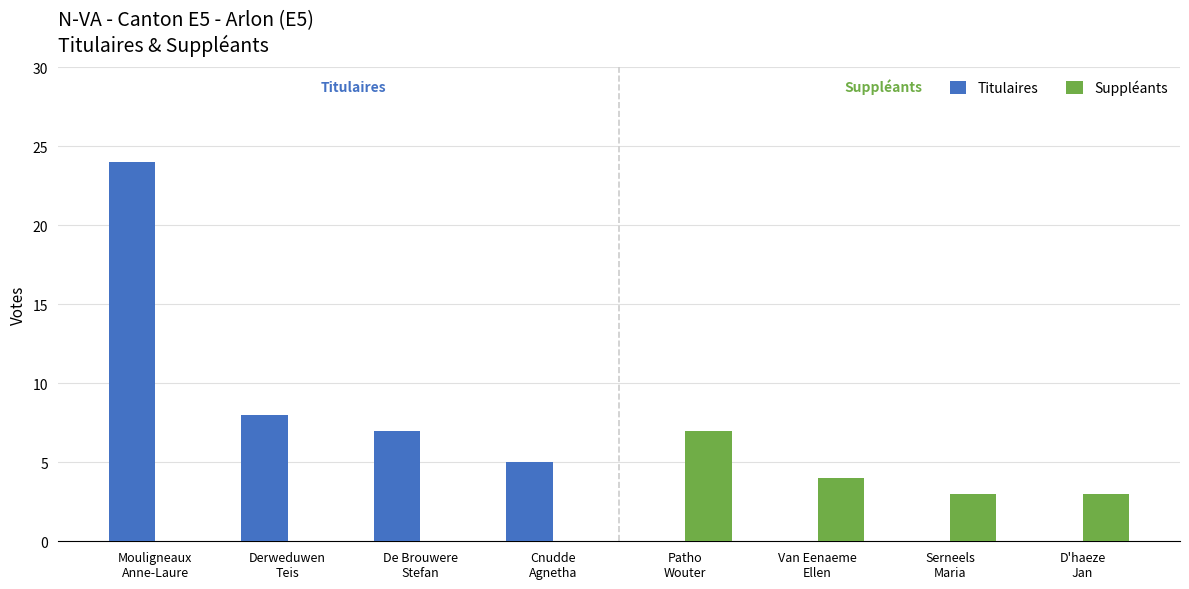

How many groups of bars are there?

8